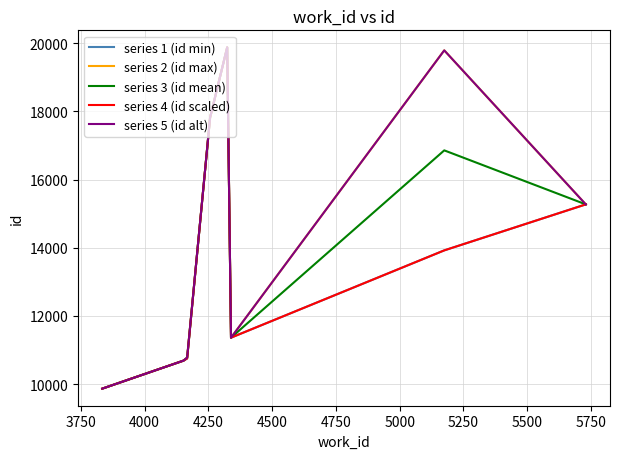

At which label does series 3 (id mean) first exceed 15270?

4250